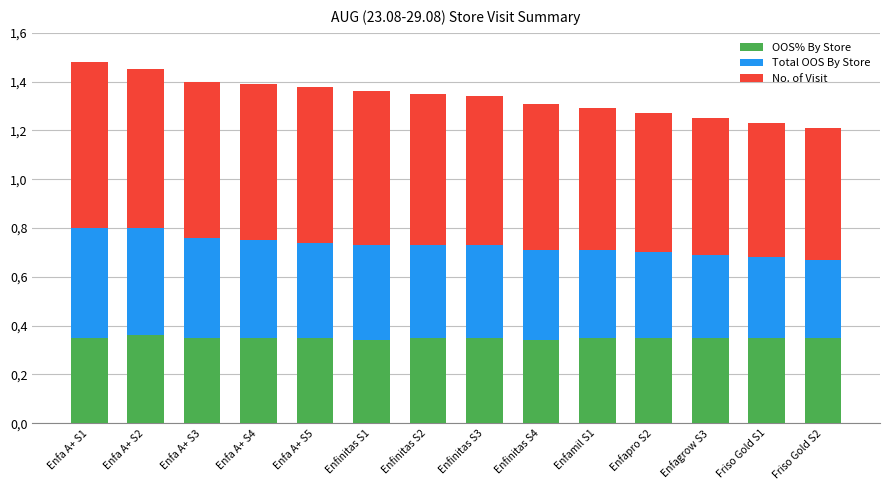

What are all the series names shown in the legend?

OOS% By Store, Total OOS By Store, No. of Visit